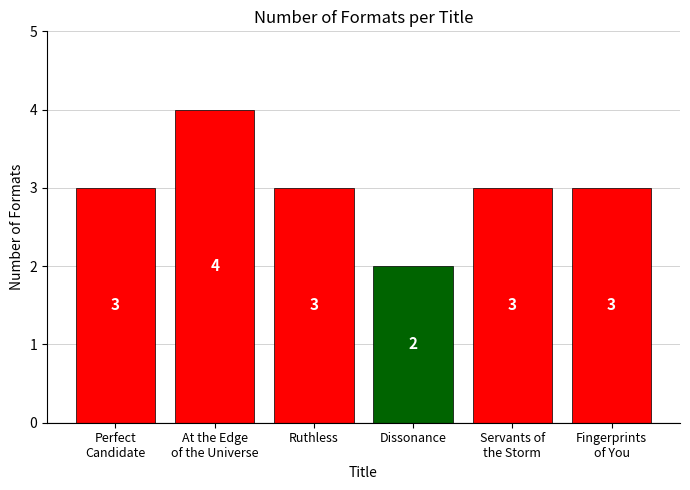

What is the minimum value shown in the chart?

2